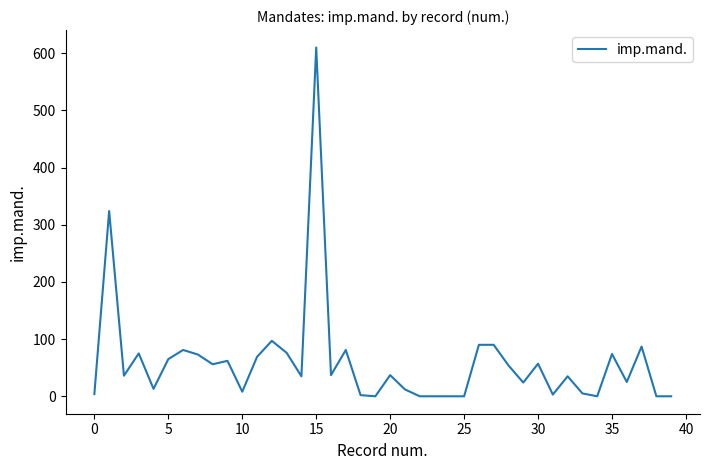

What is the difference between the maximum and minimum values?

610